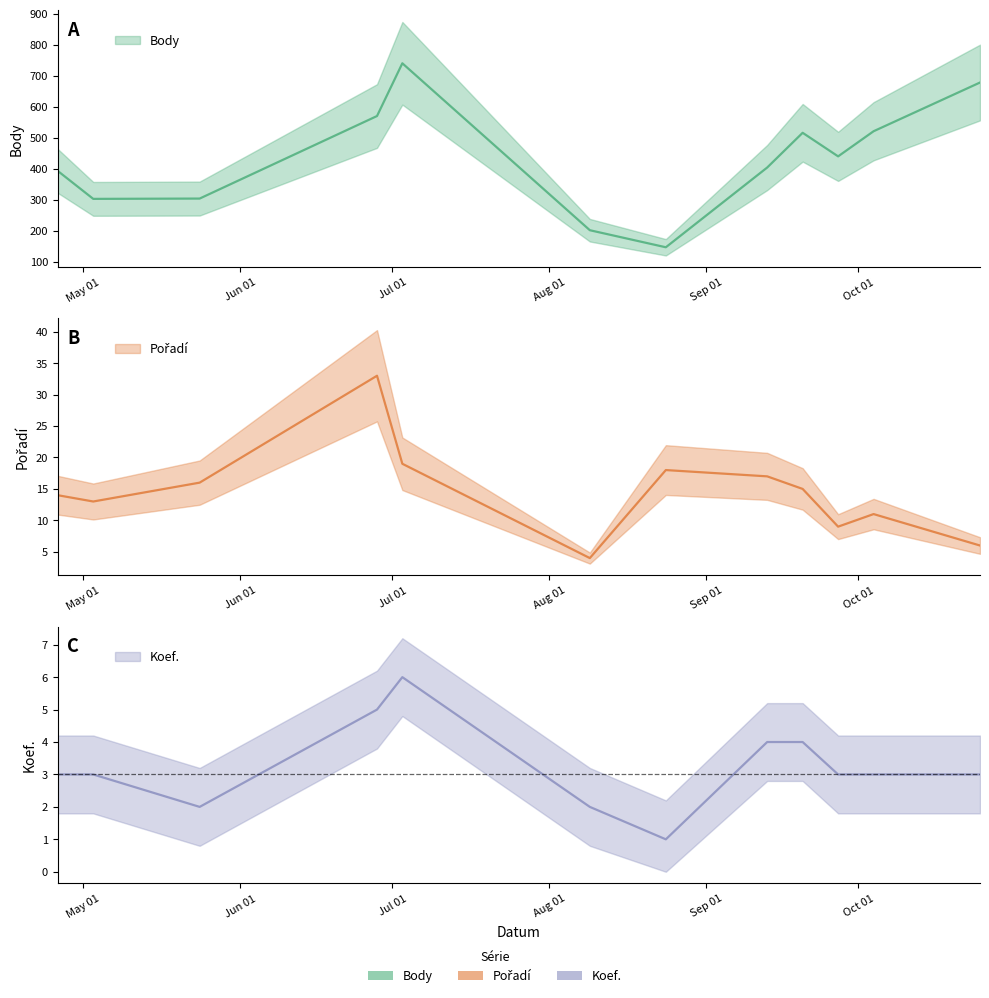

What is the spread (max minus min) of values at 2008-09-13?

400